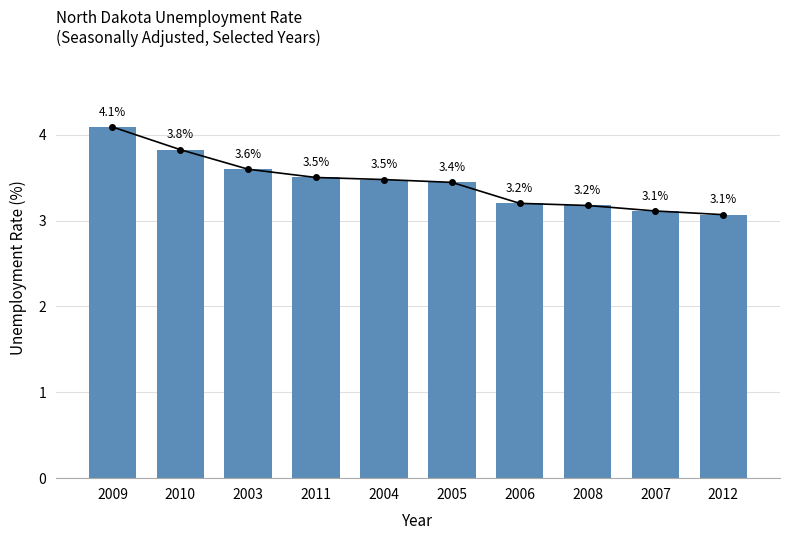

Reading right to left, transcribe all the data shown in this chart.

3.1	3.1	3.2	3.2	3.4	3.5	3.5	3.6	3.8	4.1